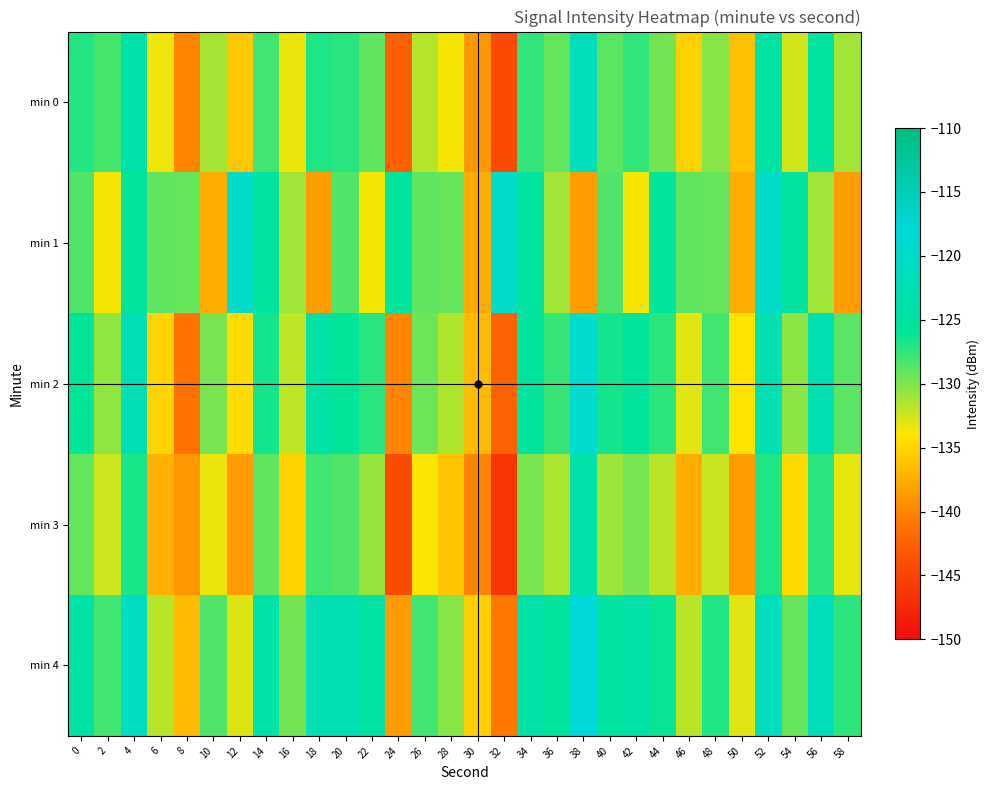

Rank the series by their maximum value, from lowest to highest.

min 3, min 0, min 1, min 2, min 4